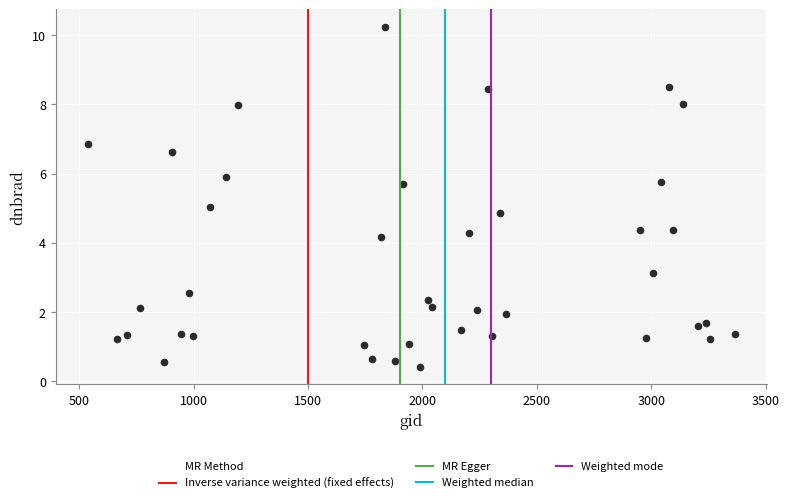

What is the range of Y values (max minus min)?

9.8